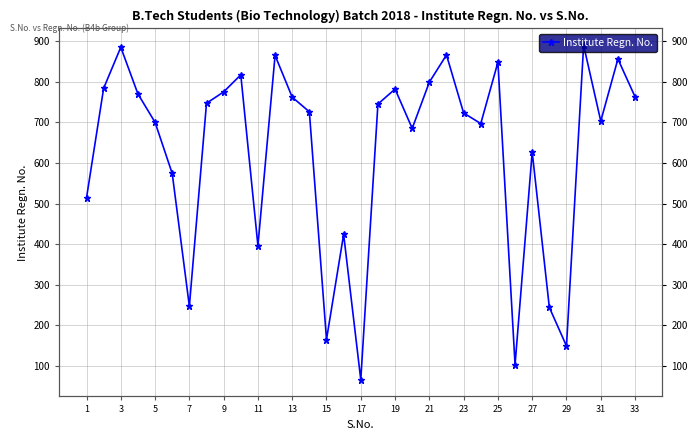

What is the sum of all values?

20697